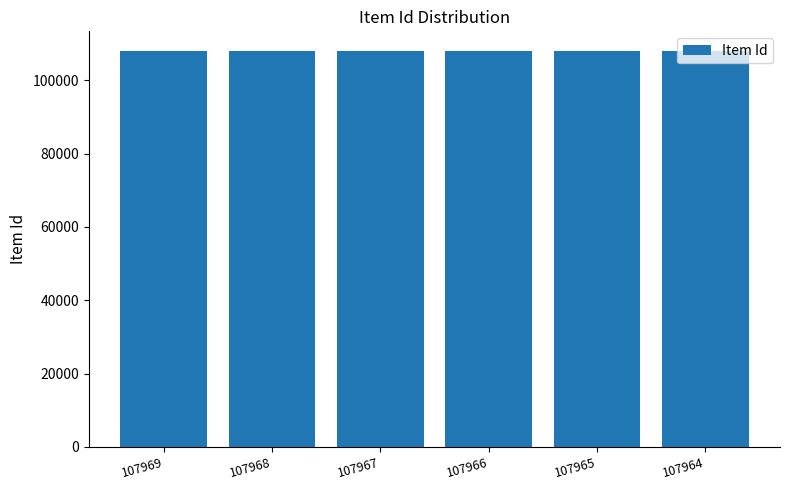

What is the sum of all values?

647799